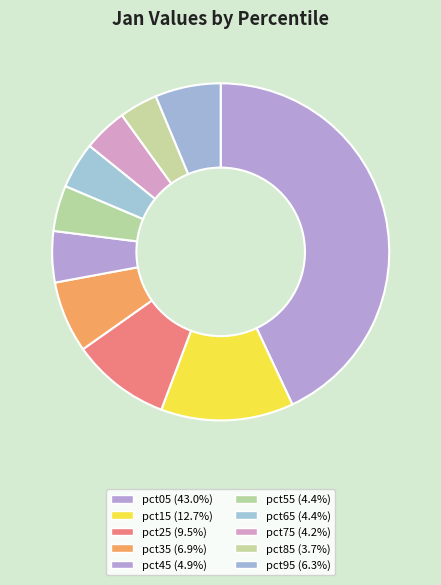

To the nearest percent, what percentage of the pie is pct25?

9%